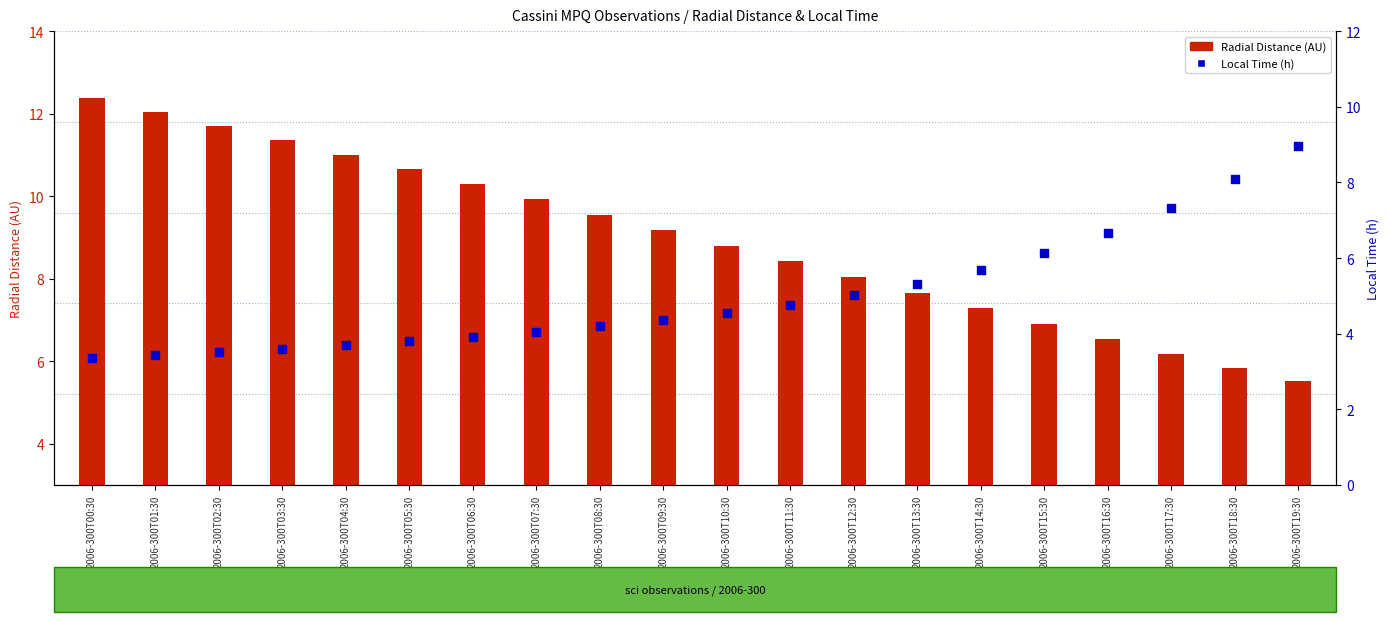

Which series reaches the minimum Y coordinate?

Radial Distance (AU)